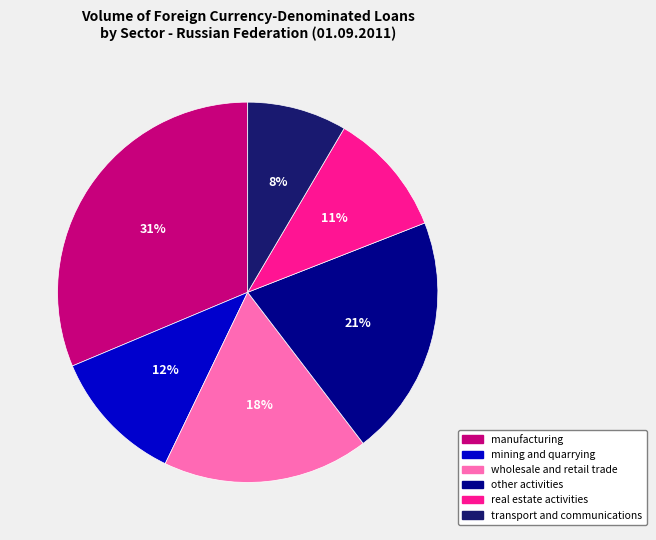

Rank the categories by value from highest to lowest.

manufacturing, other activities, wholesale and retail trade, mining and quarrying, real estate activities, transport and communications